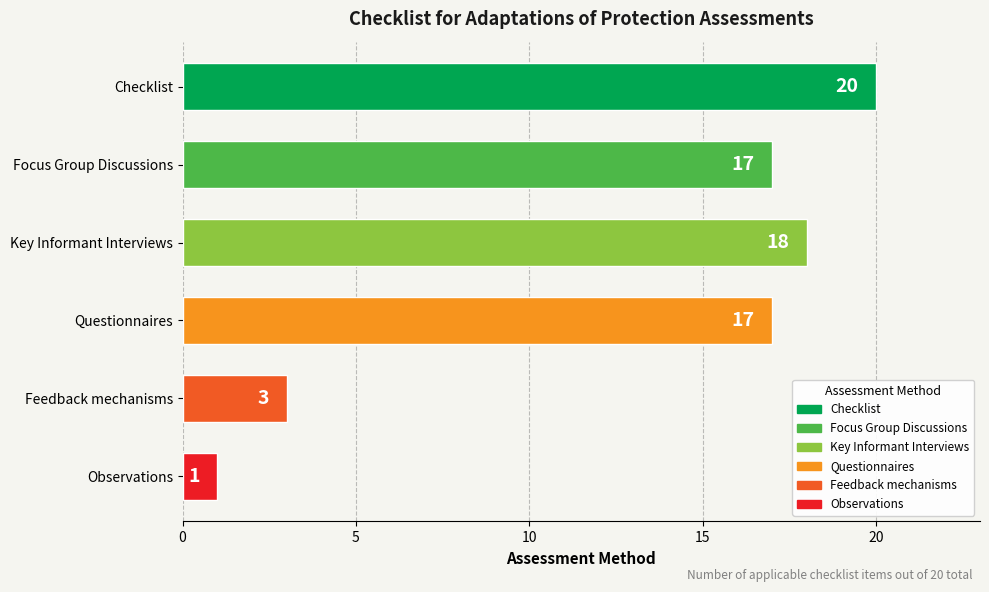

What is the label of the 4th bar from the bottom?

Key Informant Interviews